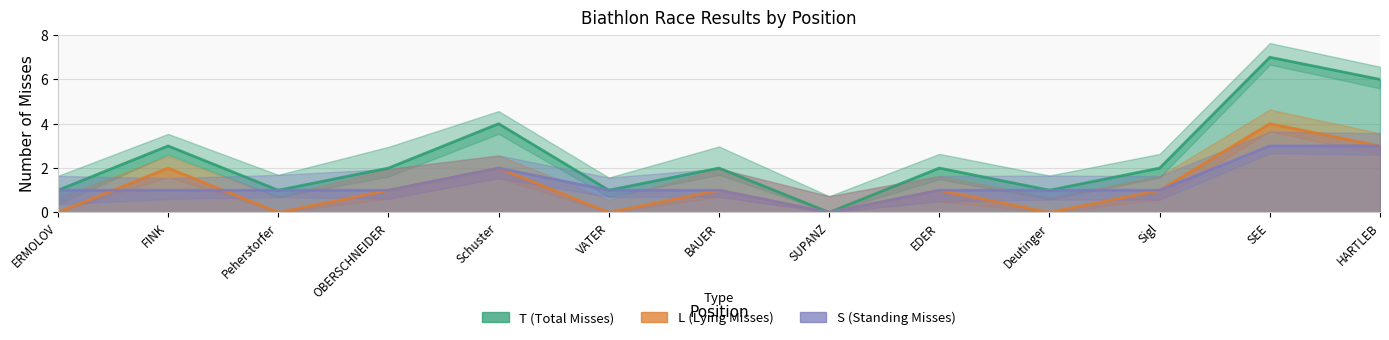

What is the maximum value shown in the chart?

7